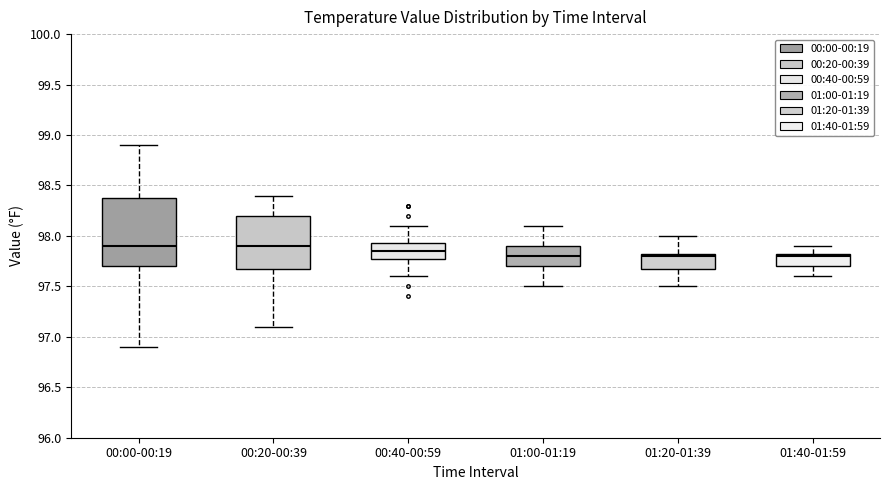

Comparing the boxes themselves (not the whiskers), which one is the tallest?

00:00-00:19